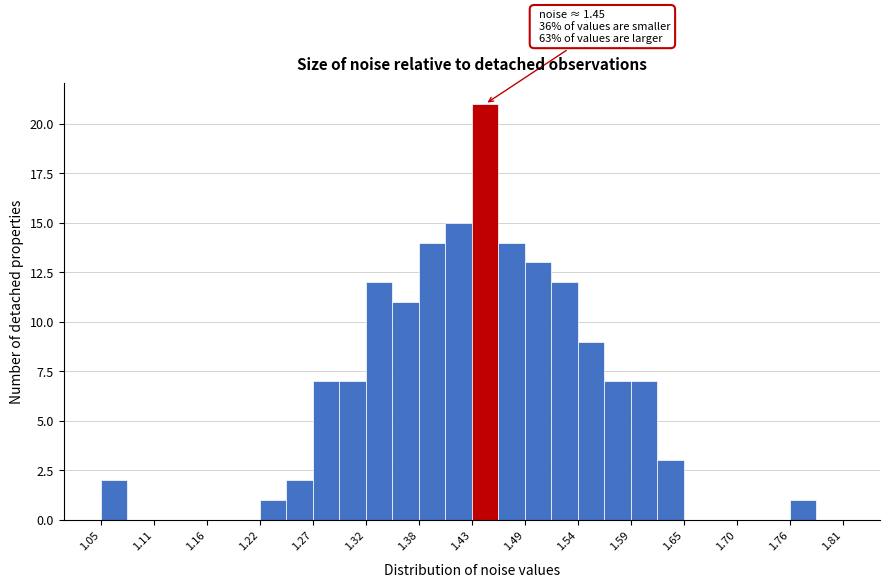

Around what value on the x-axis is the tallest bar? Give the approximate position of its centre, as read against the axis.

1.45